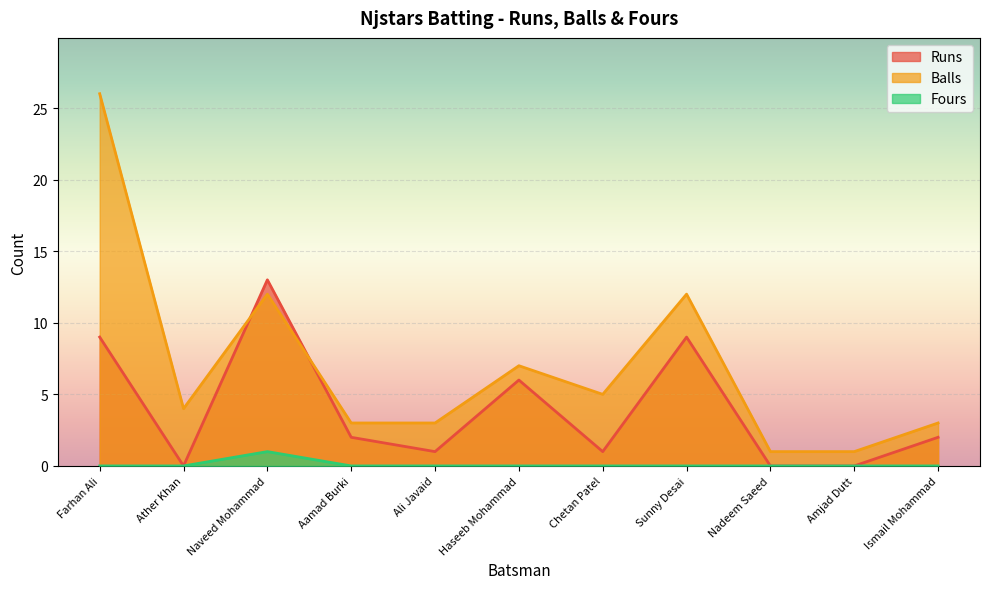

How many interior local peaks does the Balls series have?

3